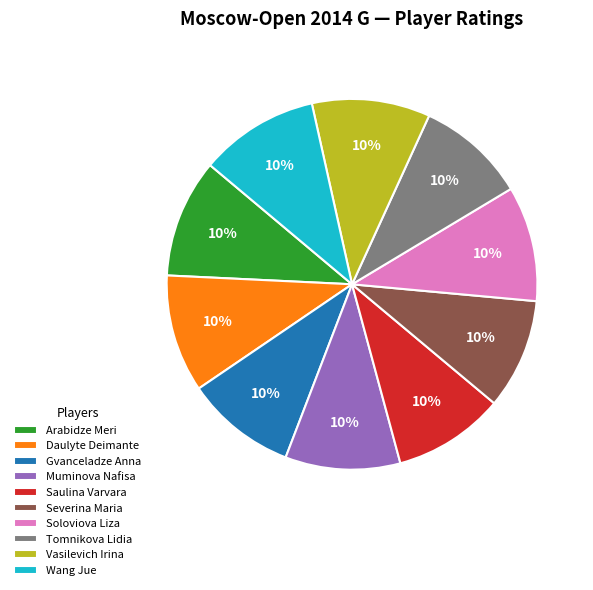

To the nearest percent, what portion does Soloviova Liza represent?

10%